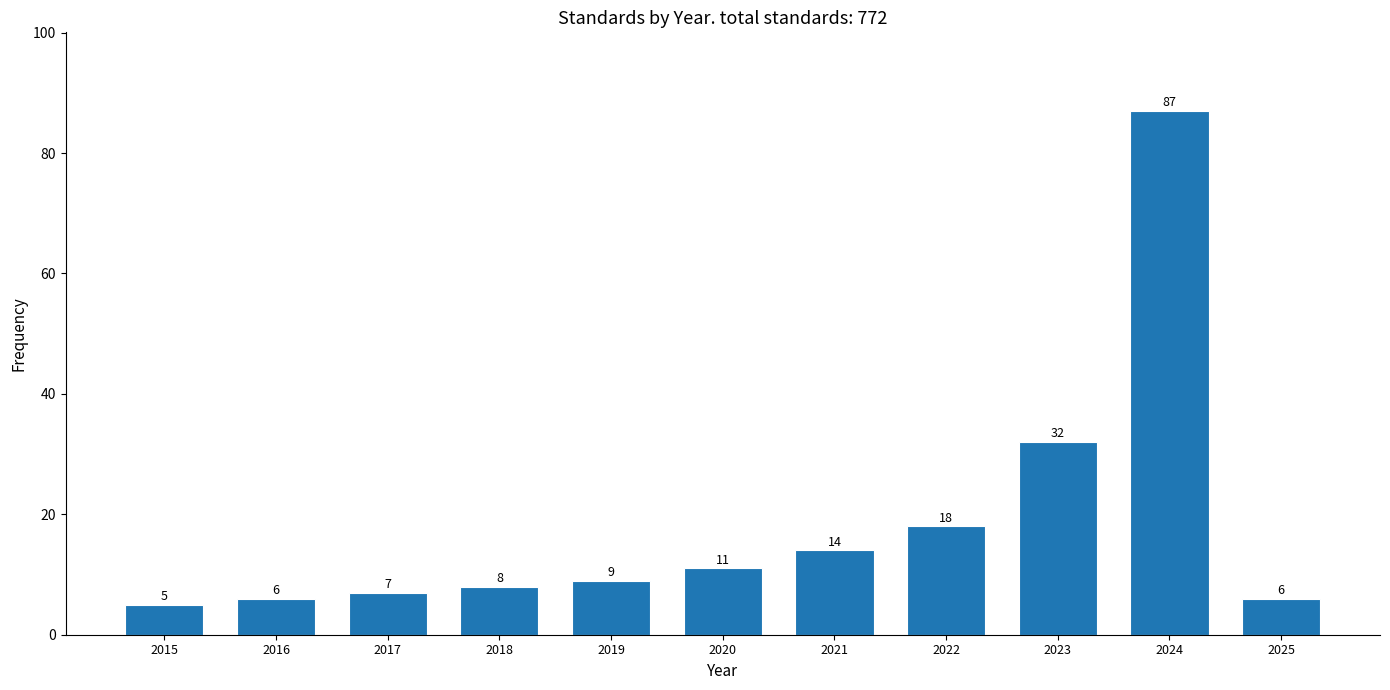

Reading left to right, transcribe all the data shown in this chart.

5	6	7	8	9	11	14	18	32	87	6